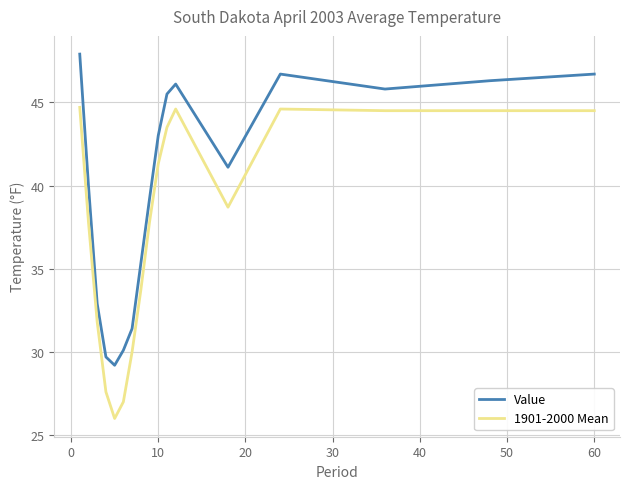

What is the sum of all Value values?

676.9